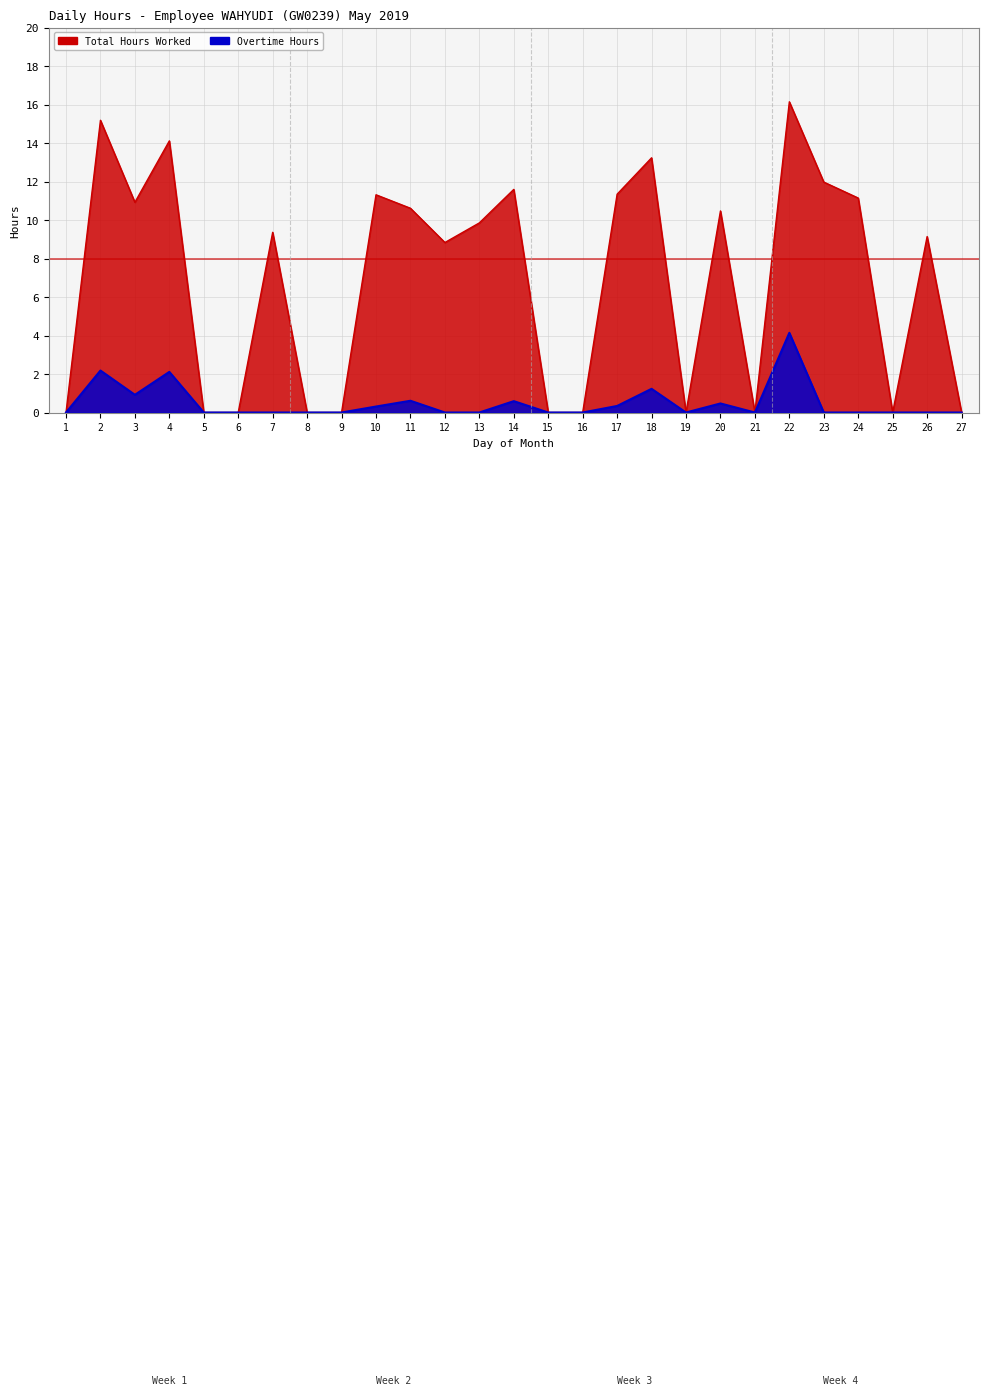

Does the chart display data point markers on the line(s)?

No